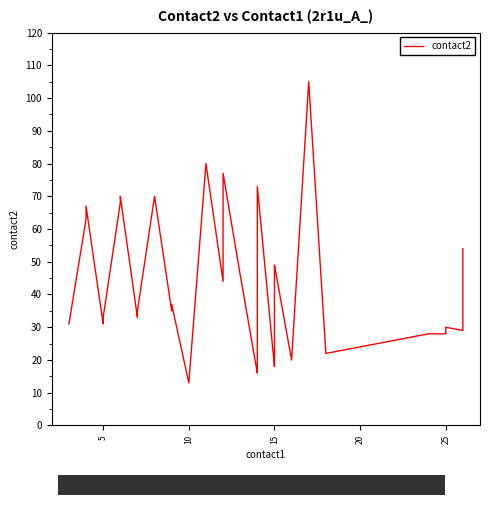

What is the difference between the second highest and second lowest values?

64